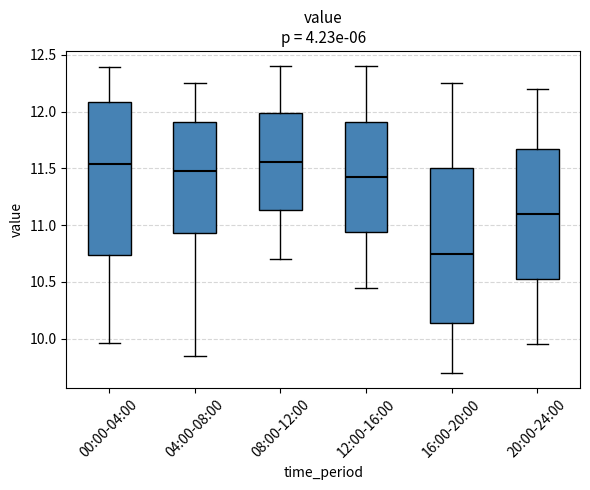

Reading left to right, transcribe this box plot: for each box, give where its median line is, the range the box spans, and where its two whiskers end, as read against the y-axis. The values are not printed on the chart, so give them approximately, as read against the axis.

00:00-04:00: median 11.55, box 10.75 to 12.10, whiskers 9.95 to 12.40
04:00-08:00: median 11.50, box 10.95 to 11.90, whiskers 9.85 to 12.25
08:00-12:00: median 11.55, box 11.15 to 12.00, whiskers 10.70 to 12.40
12:00-16:00: median 11.45, box 10.95 to 11.90, whiskers 10.45 to 12.40
16:00-20:00: median 10.75, box 10.15 to 11.50, whiskers 9.70 to 12.25
20:00-24:00: median 11.10, box 10.55 to 11.70, whiskers 9.95 to 12.20